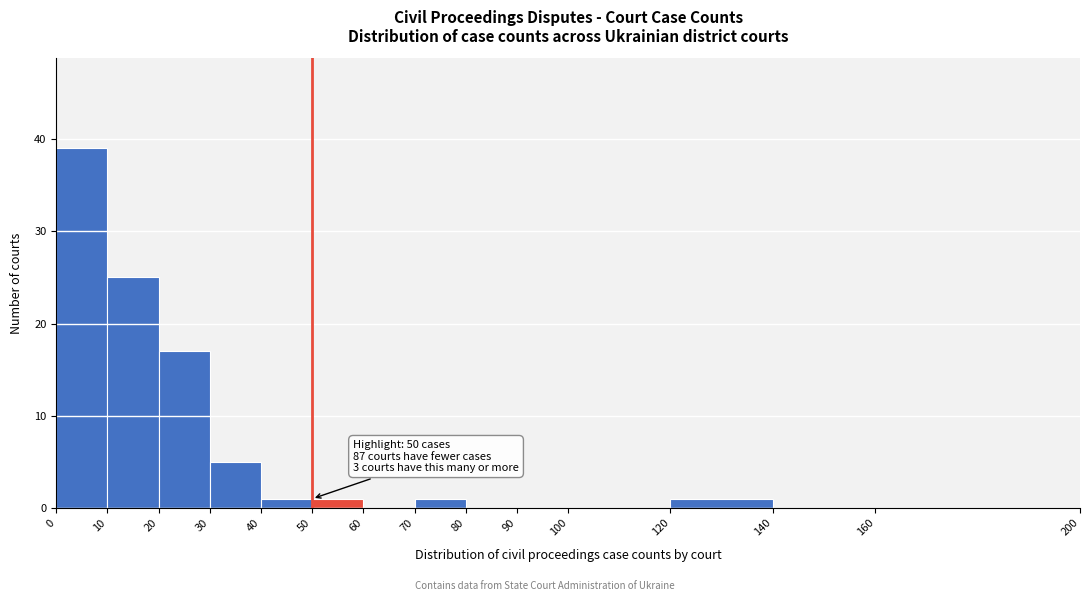

Which range on the x-axis has the tallest bar?

0 to 10